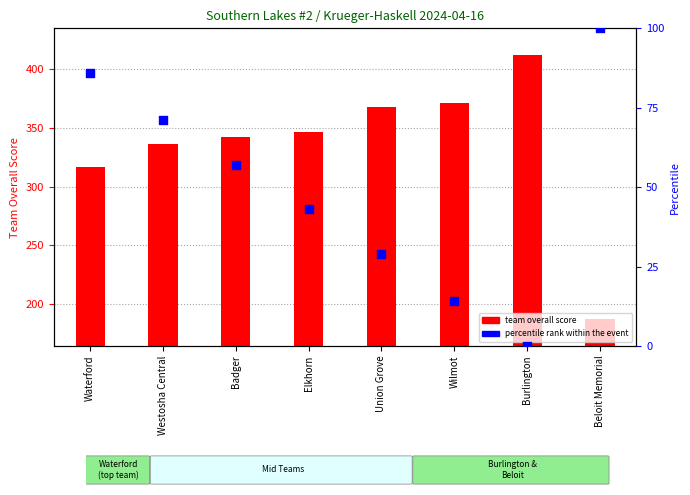

Which series has the widest spread of Y values?

team overall score